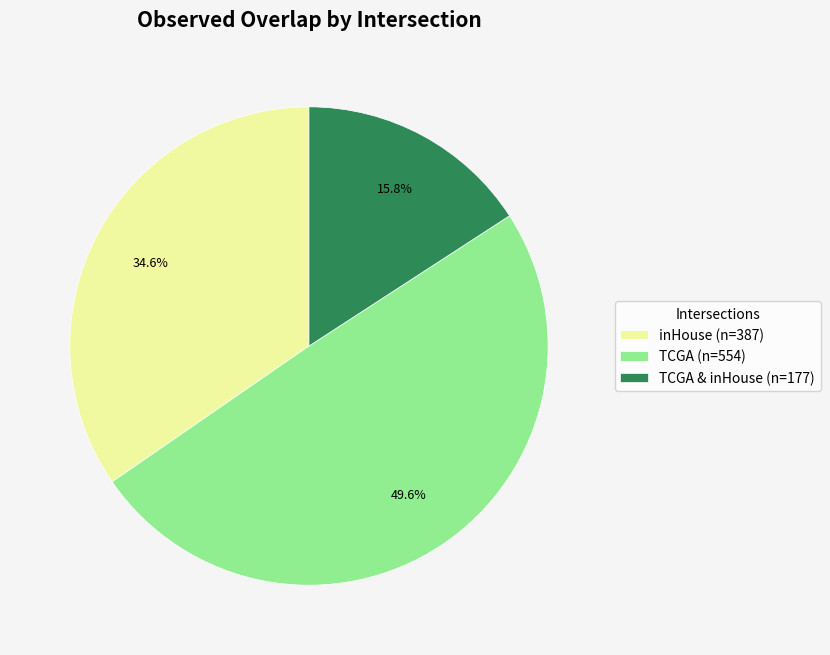

Combined, what portion of the pie is TCGA (n=554) and inHouse (n=387)?

84.2%